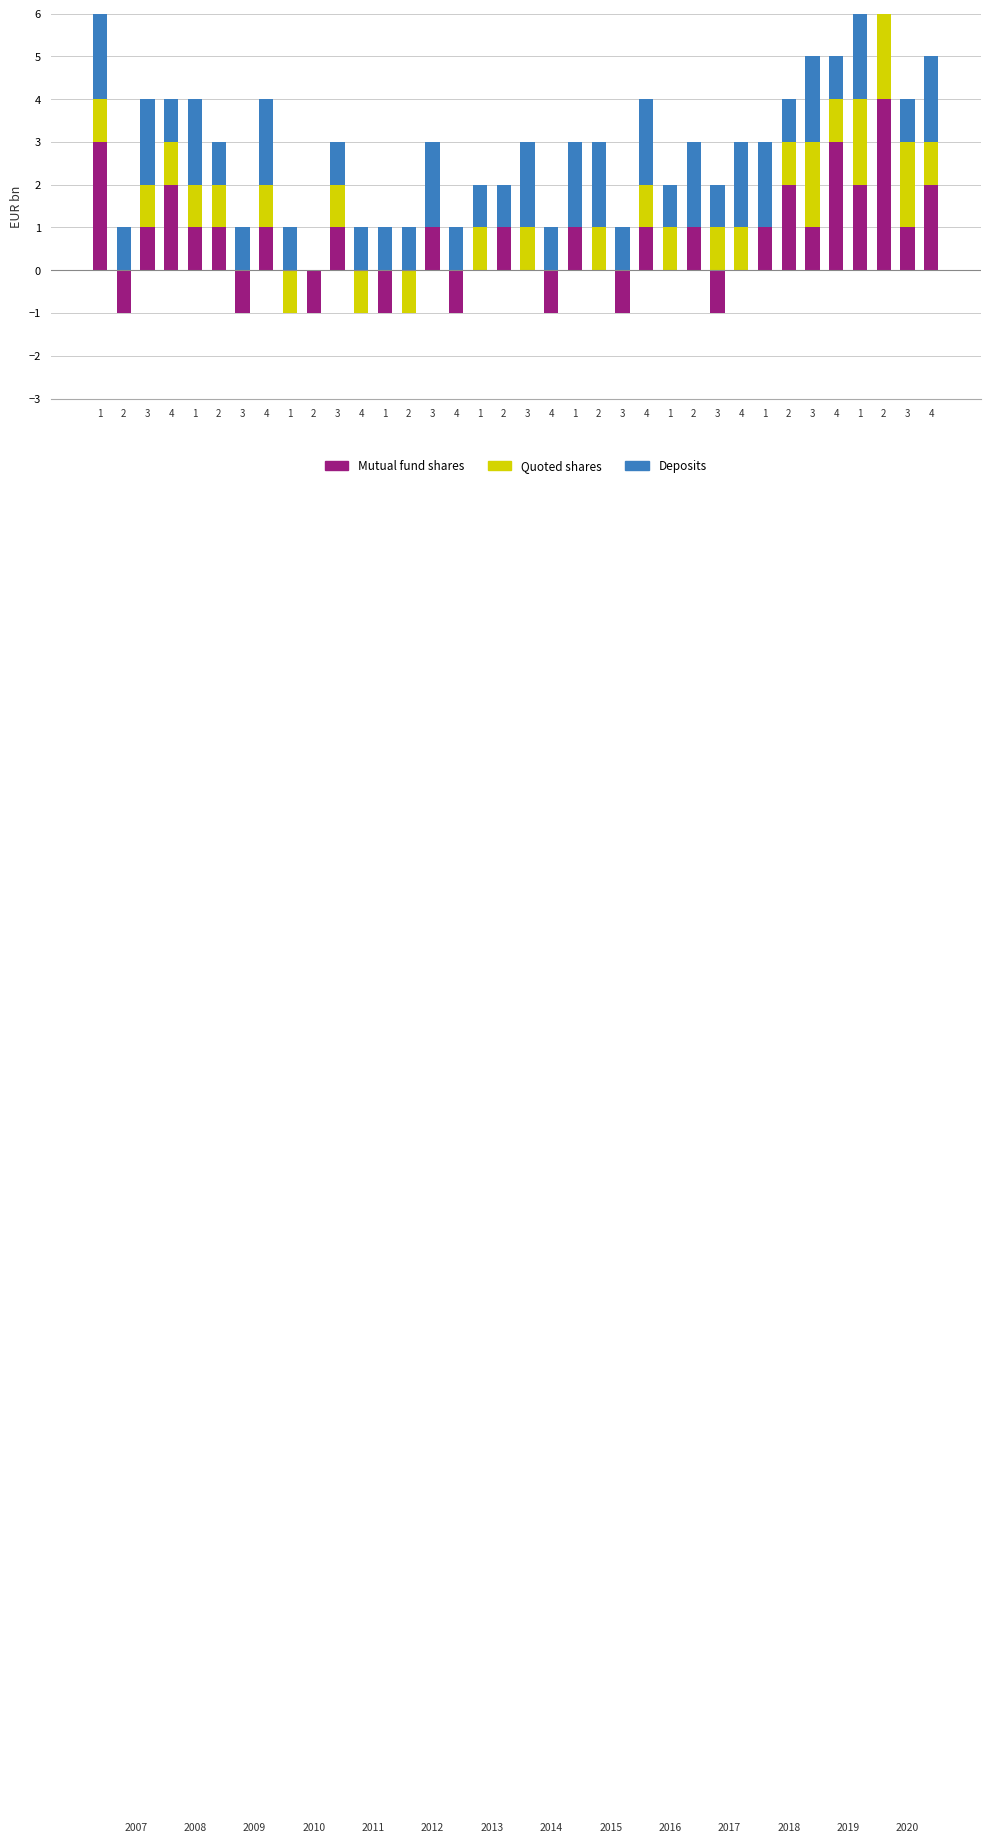

Rank the series by their maximum value, from highest to lowest.

Mutual fund shares, Quoted shares, Deposits